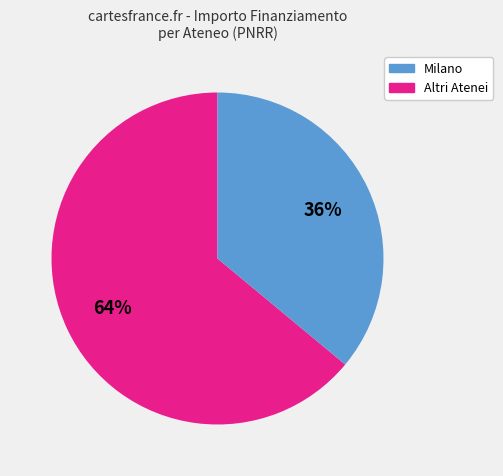

To the nearest percent, what is the difference between the largest and smallest slice percentages?

28%